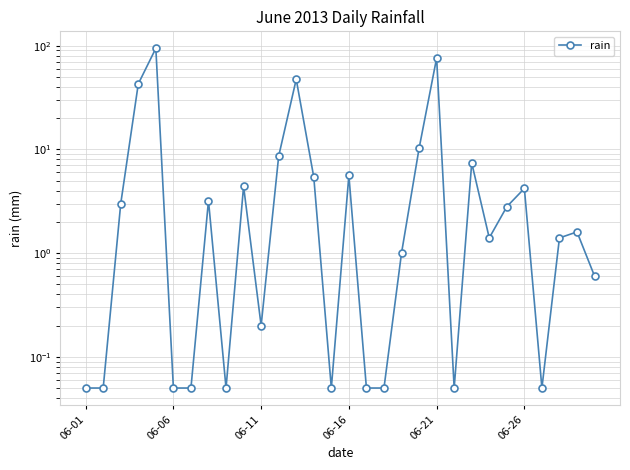

True or false: the data shows 5.4 at 13.

True